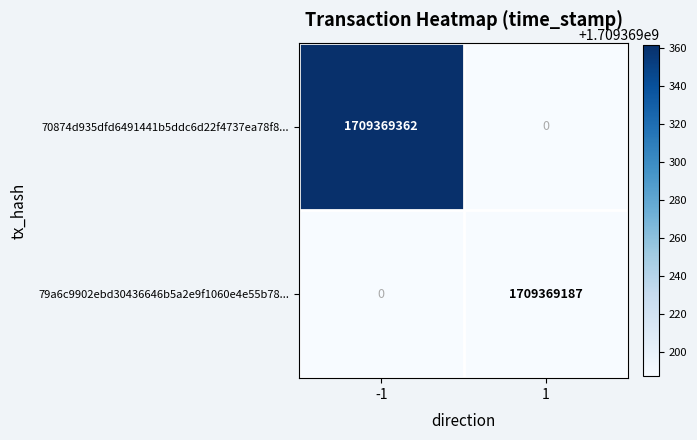

Is it true that 70874d935dfd6491441b5ddc6d22f4737ea78f8... equals 0 at 1?

True